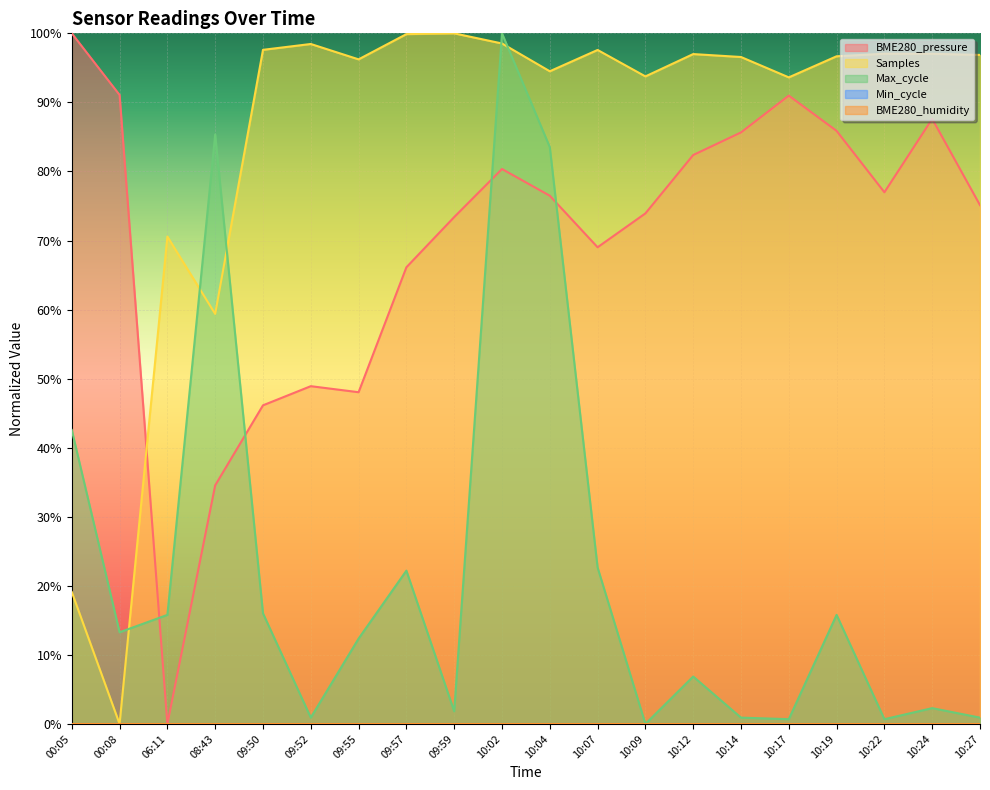

What is the value of the BME280_pressure point at the 12th from the left?

0.7